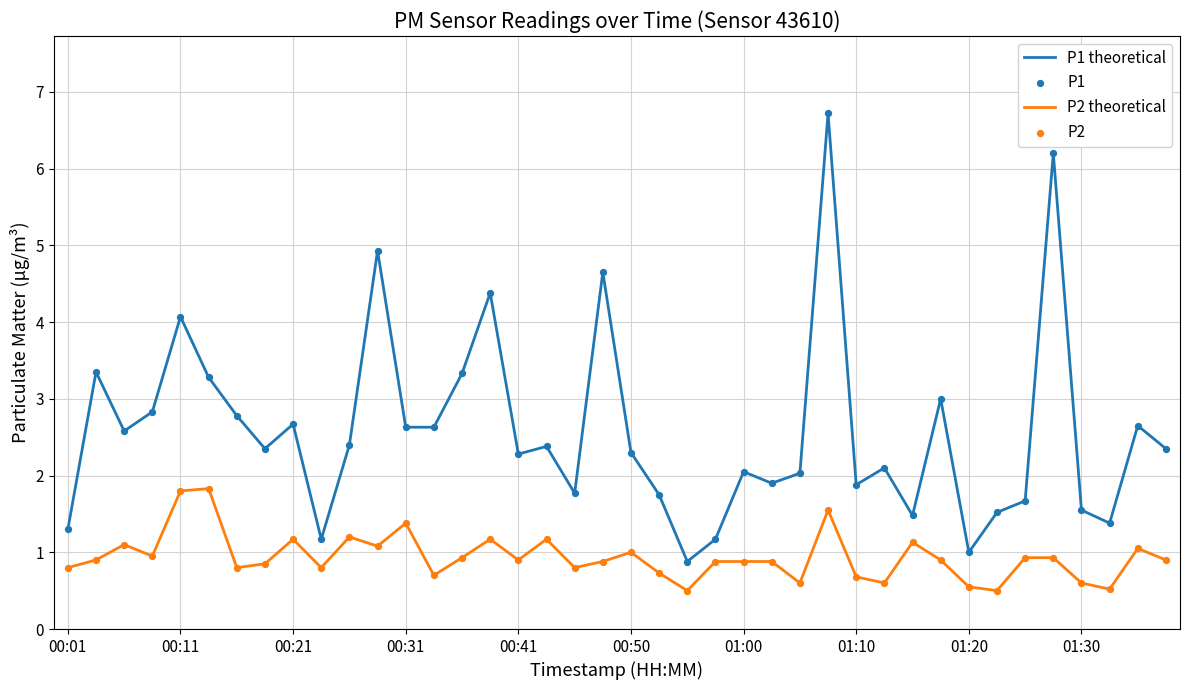

Which series has the largest total across all categories?

P1 theoretical